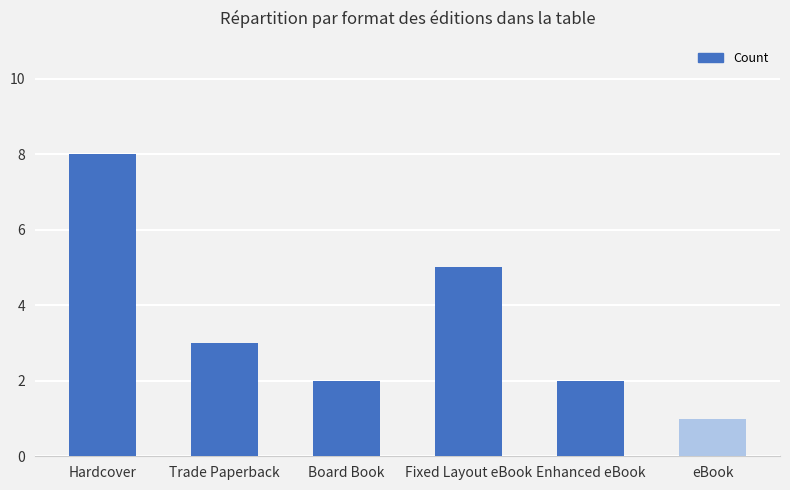

Read the value at Fixed Layout eBook.

5